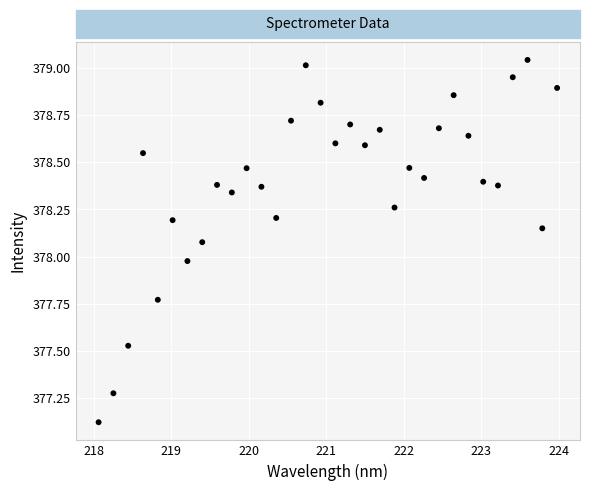

What is the range of X values (max minus min)?

5.9